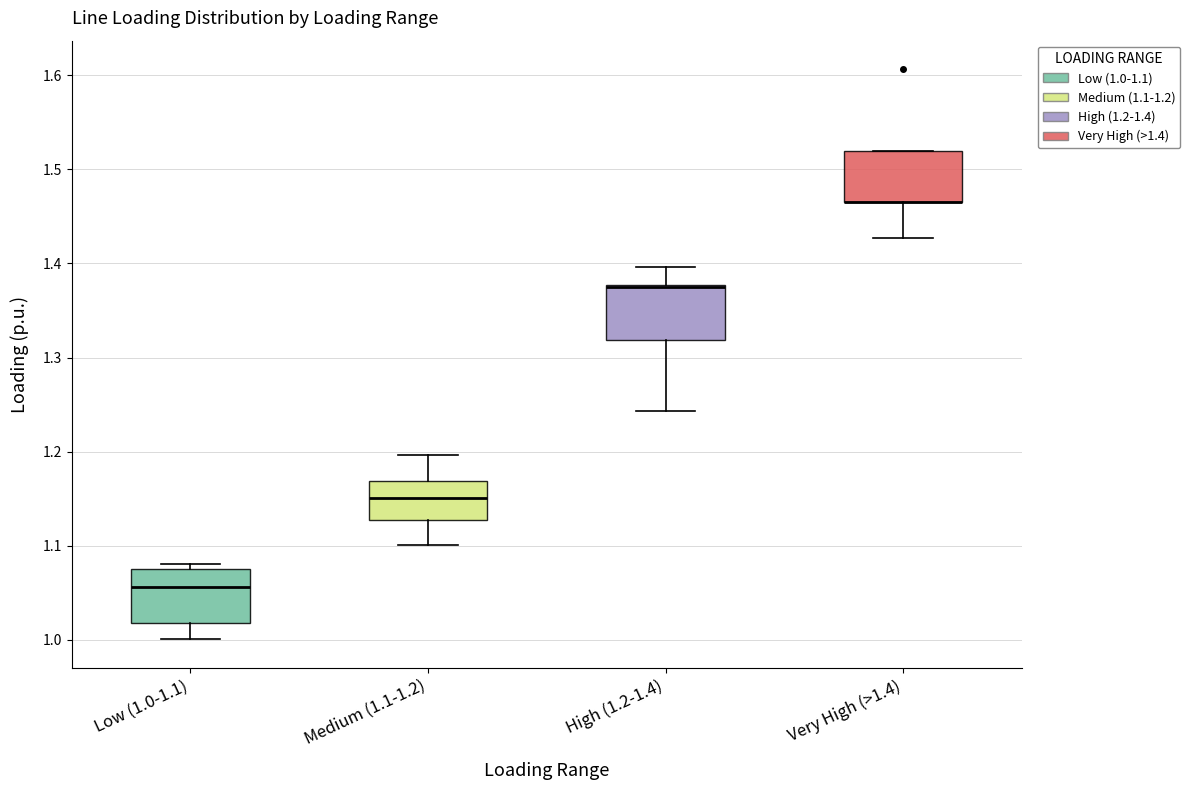

Reading left to right, transcribe this box plot: for each box, give where its median line is, the range the box spans, and where its two whiskers end, as read against the y-axis. The values are not printed on the chart, so give them approximately, as read against the axis.

Low (1.0-1.1): median 1.06, box 1.02 to 1.07, whiskers 1.00 to 1.08
Medium (1.1-1.2): median 1.15, box 1.13 to 1.17, whiskers 1.10 to 1.20
High (1.2-1.4): median 1.37 (drawn on the box's upper edge), box 1.32 to 1.38, whiskers 1.24 to 1.40
Very High (>1.4): median 1.47 (drawn on the box's lower edge), box 1.47 to 1.52, whiskers 1.43 to 1.52